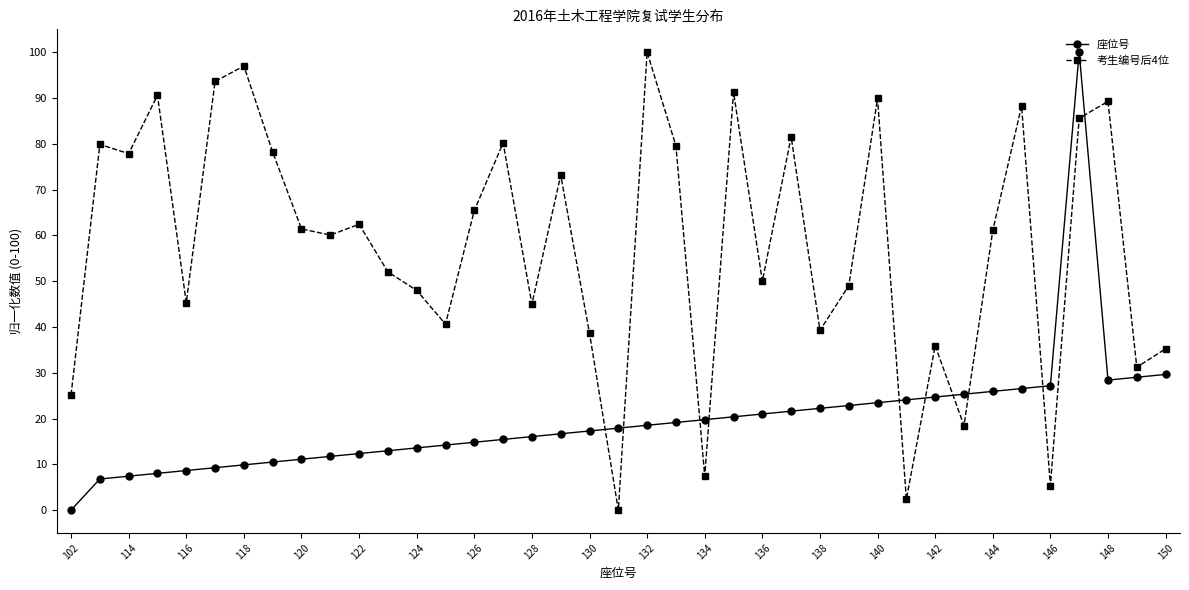

What is the value of the 座位号 point at the 13th from the left?

13.6